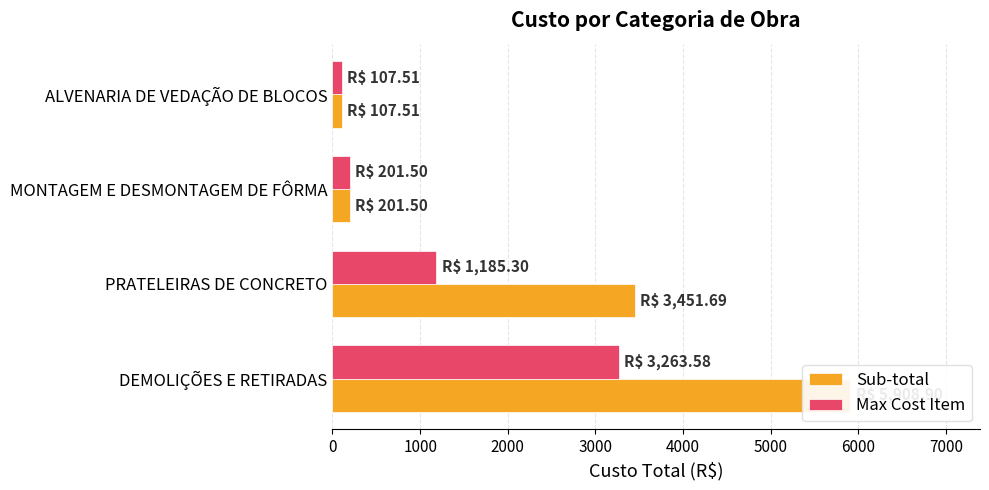

Which series has the largest total across all categories?

Sub-total